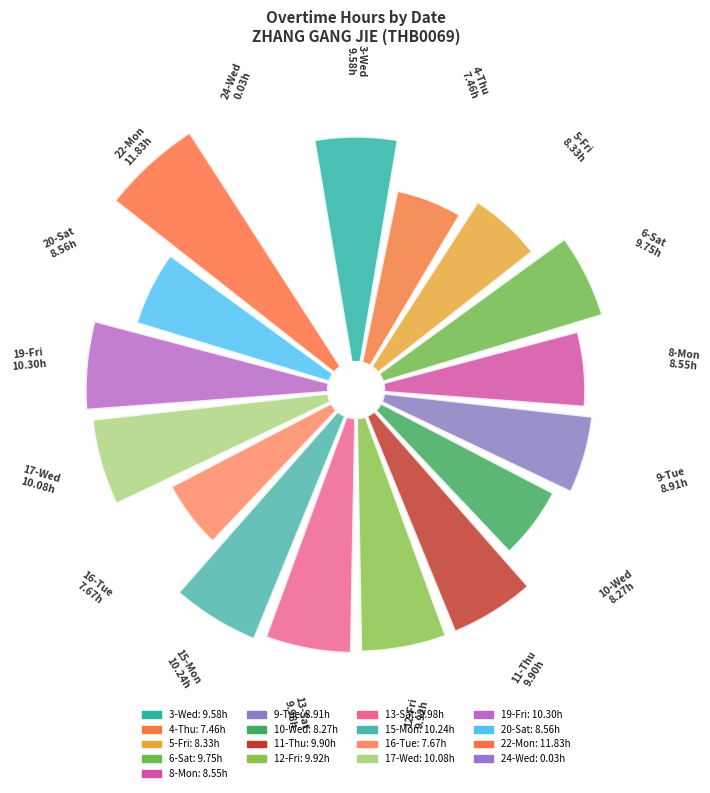

How many segments does this pie chart have?

17